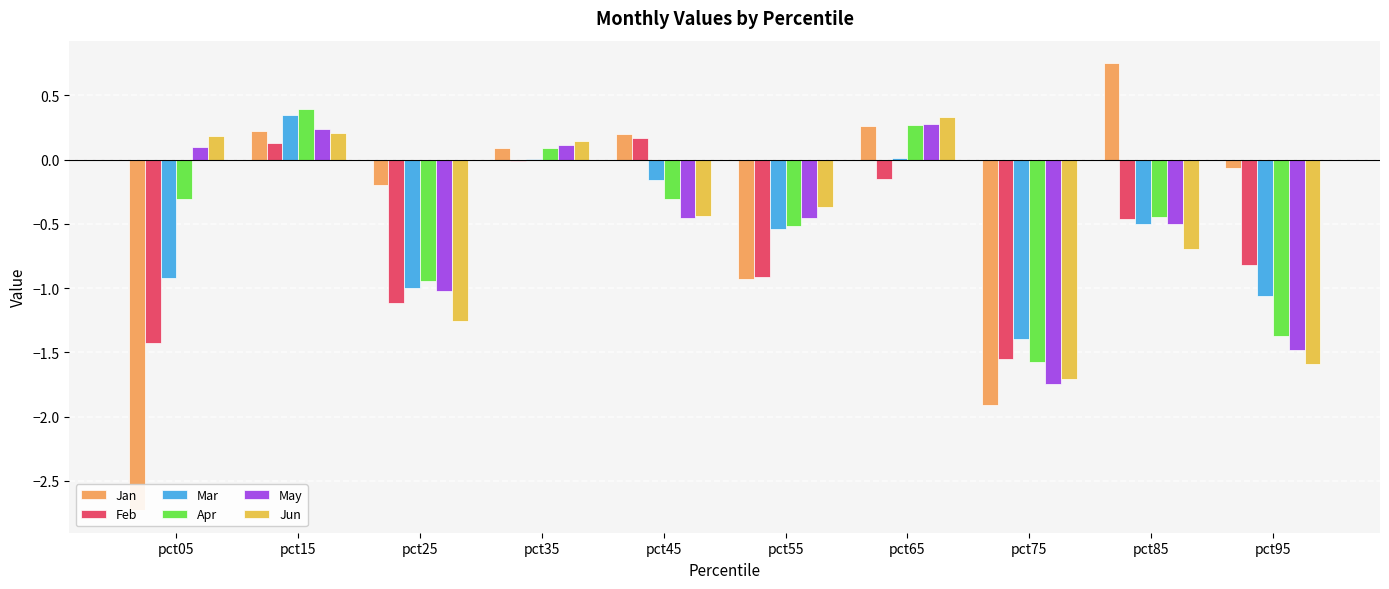

What is the value of the Apr bar at the 10th from the left?

-1.4